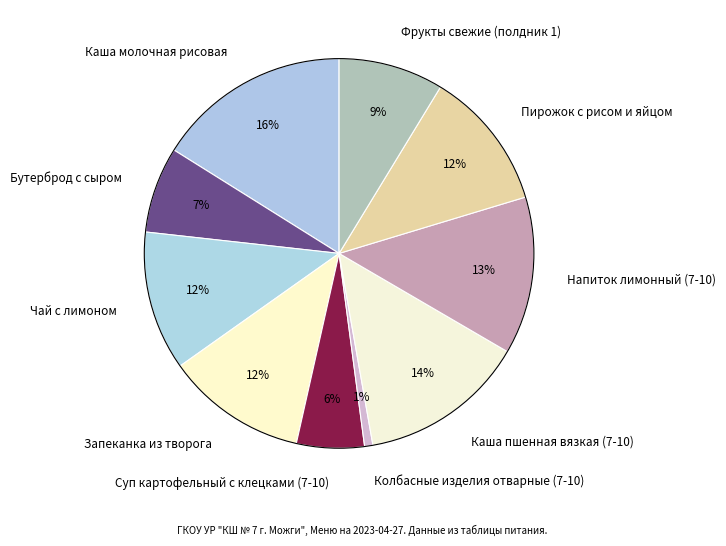

Which slice is the smallest?

Колбасные изделия отварные (7-10)